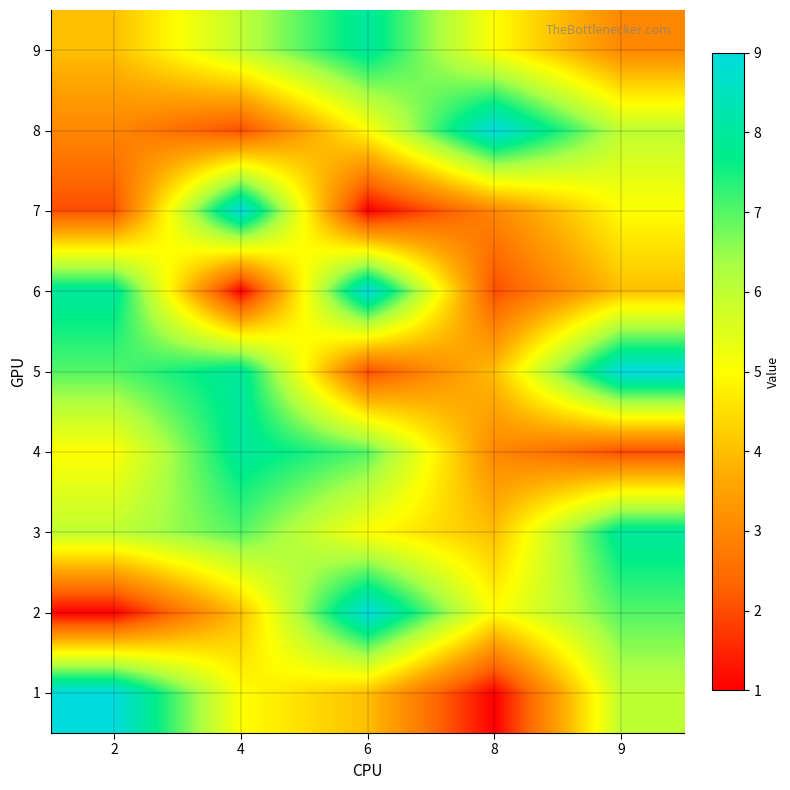

What is the total value across all series at 2?

45